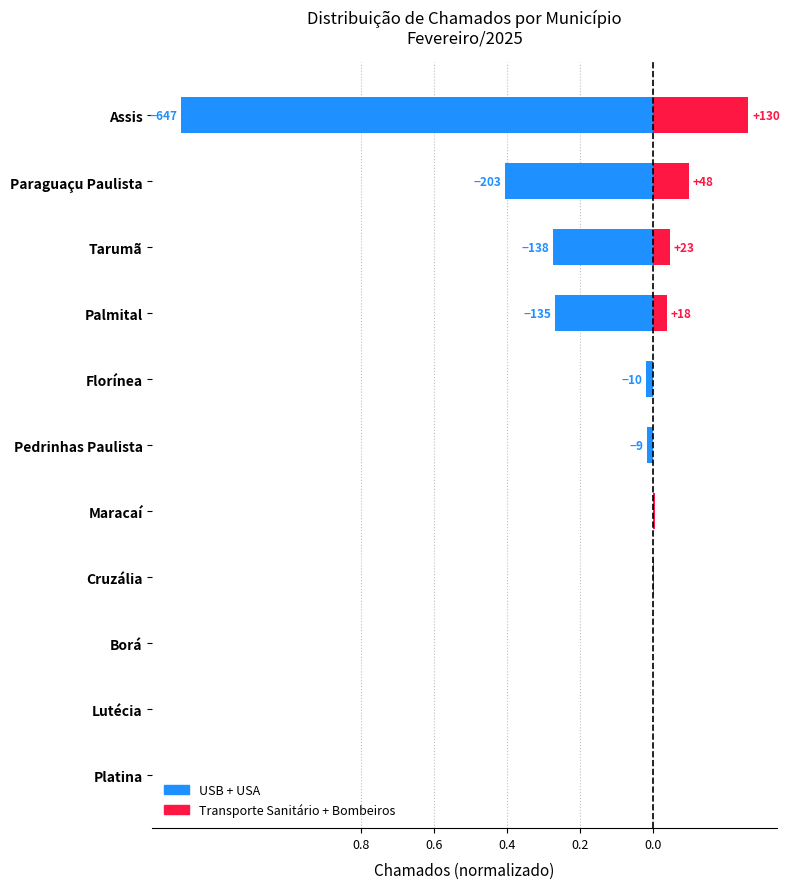

What is the difference between the second highest and second lowest values in the Transporte + Bombeiros series?

0.1